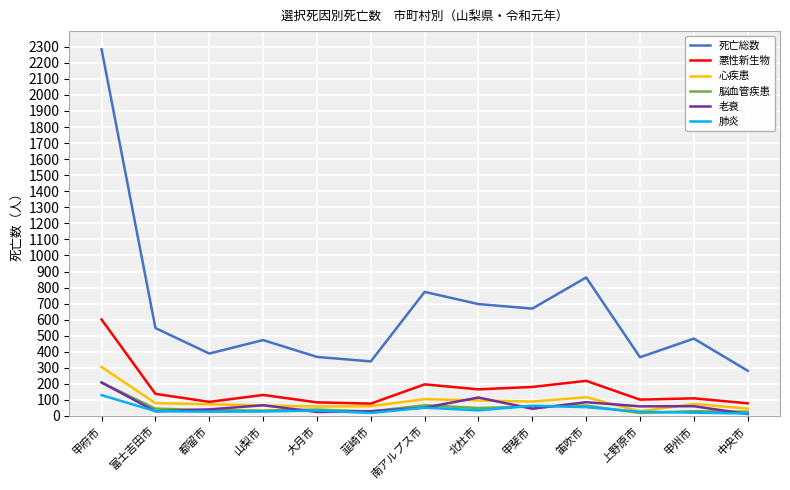

The value of 死亡総数 at 富士吉田市 is 548. True or false?

True